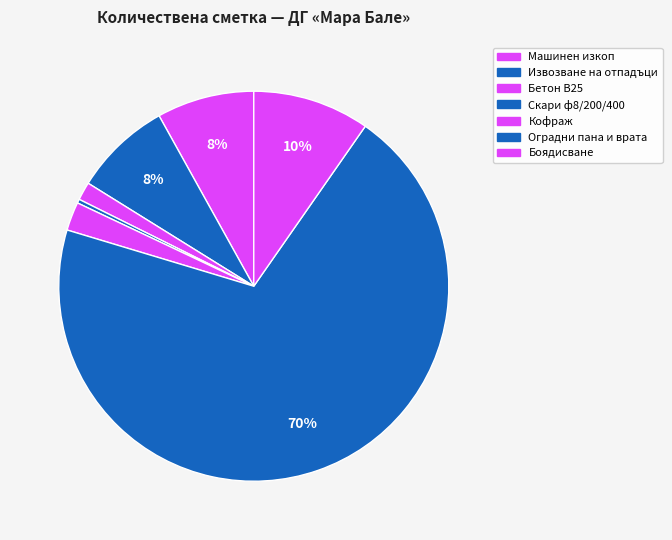

How many slices are in this pie chart?

7